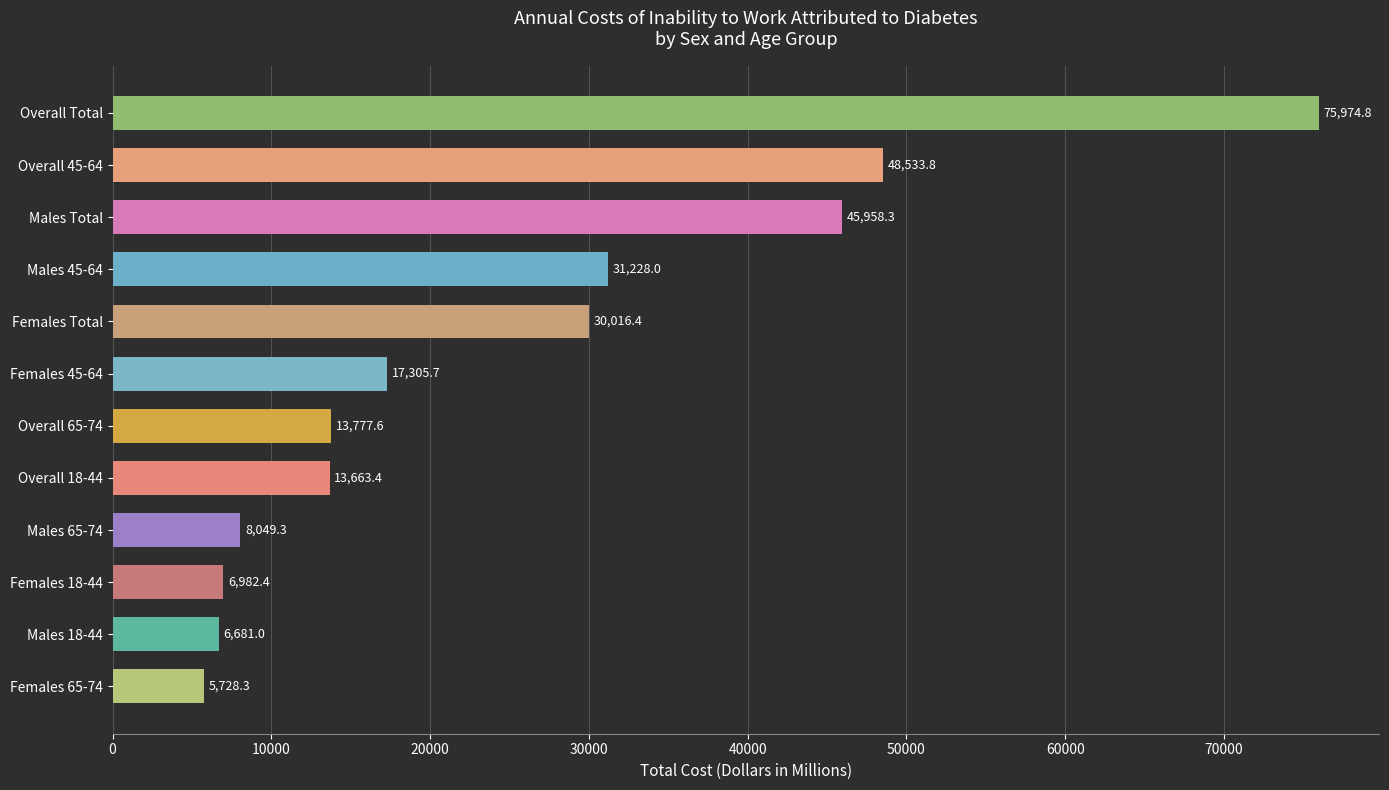

What is the average value?

25324.9